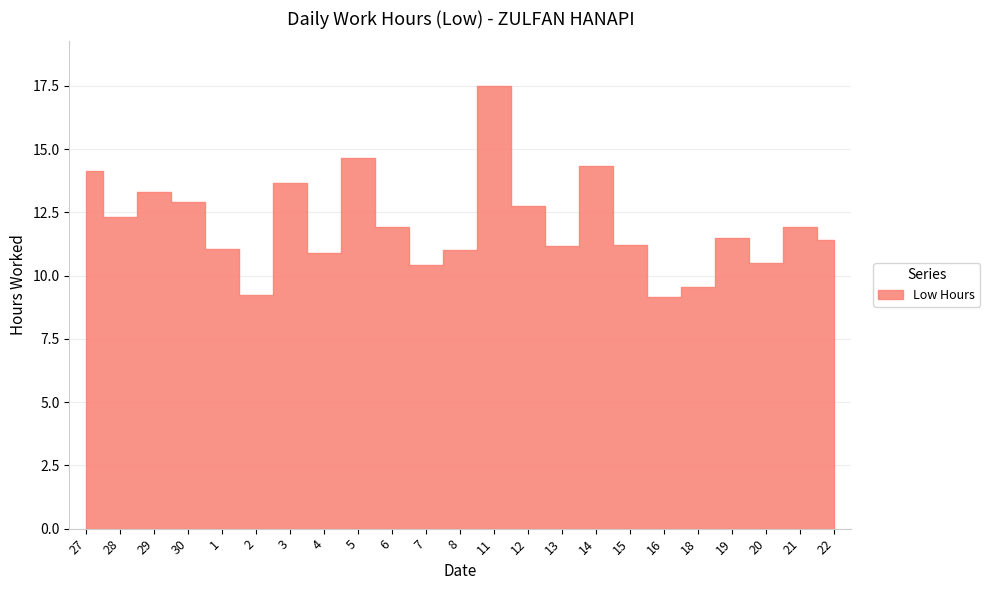

How many lines are shown in the chart?

1